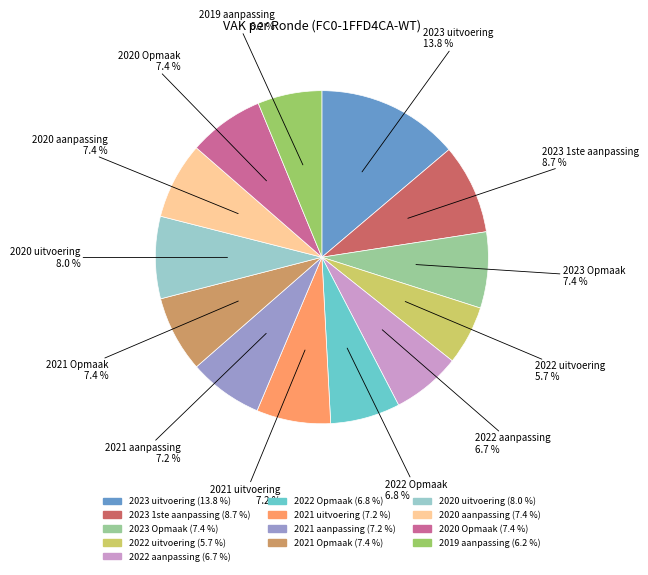

True or false: 2023 1ste aanpassing accounts for 9% of the total.

True